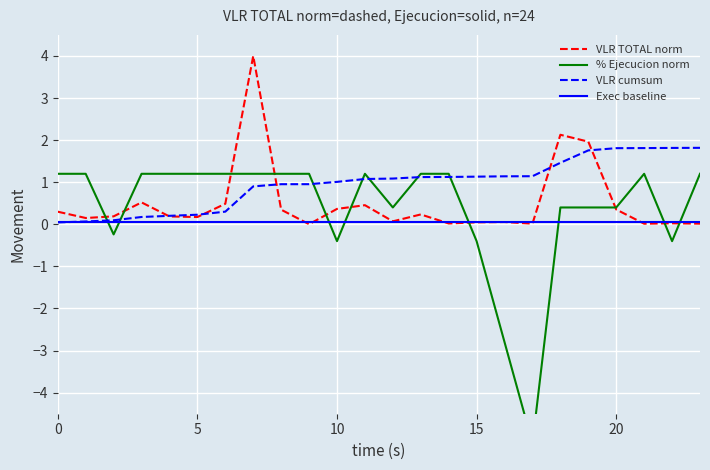

What is the difference between the highest and lowest values at 0?

1.2